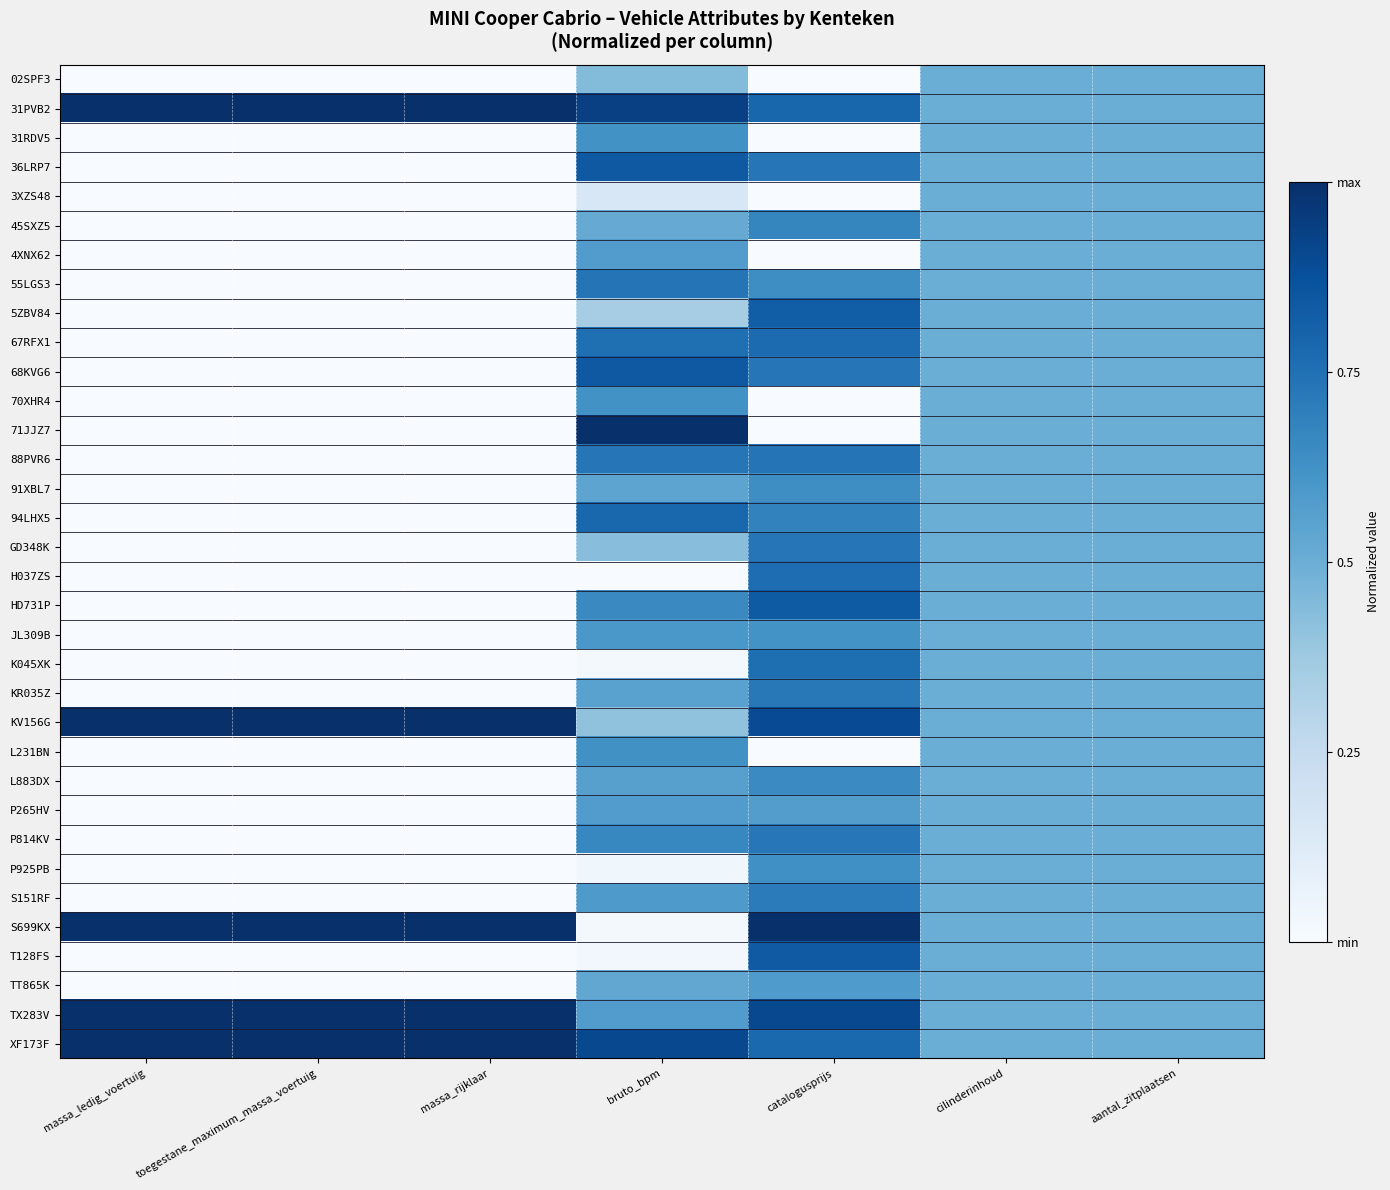

Reading left to right, extract all data points from this chart.

02SPF3: massa_ledig_voertuig=0.0	toegestane_maximum_massa_voertuig=0.0	massa_rijklaar=0.0	bruto_bpm=0.4	catalogusprijs=0.0	cilinderinhoud=0.5	aantal_zitplaatsen=0.5
31PVB2: massa_ledig_voertuig=1.0	toegestane_maximum_massa_voertuig=1.0	massa_rijklaar=1.0	bruto_bpm=0.9	catalogusprijs=0.8	cilinderinhoud=0.5	aantal_zitplaatsen=0.5
31RDV5: massa_ledig_voertuig=0.0	toegestane_maximum_massa_voertuig=0.0	massa_rijklaar=0.0	bruto_bpm=0.6	catalogusprijs=0.0	cilinderinhoud=0.5	aantal_zitplaatsen=0.5
36LRP7: massa_ledig_voertuig=0.0	toegestane_maximum_massa_voertuig=0.0	massa_rijklaar=0.0	bruto_bpm=0.8	catalogusprijs=0.7	cilinderinhoud=0.5	aantal_zitplaatsen=0.5
3XZS48: massa_ledig_voertuig=0.0	toegestane_maximum_massa_voertuig=0.0	massa_rijklaar=0.0	bruto_bpm=0.2	catalogusprijs=0.0	cilinderinhoud=0.5	aantal_zitplaatsen=0.5
45SXZ5: massa_ledig_voertuig=0.0	toegestane_maximum_massa_voertuig=0.0	massa_rijklaar=0.0	bruto_bpm=0.5	catalogusprijs=0.7	cilinderinhoud=0.5	aantal_zitplaatsen=0.5
4XNX62: massa_ledig_voertuig=0.0	toegestane_maximum_massa_voertuig=0.0	massa_rijklaar=0.0	bruto_bpm=0.6	catalogusprijs=0.0	cilinderinhoud=0.5	aantal_zitplaatsen=0.5
55LGS3: massa_ledig_voertuig=0.0	toegestane_maximum_massa_voertuig=0.0	massa_rijklaar=0.0	bruto_bpm=0.7	catalogusprijs=0.6	cilinderinhoud=0.5	aantal_zitplaatsen=0.5
5ZBV84: massa_ledig_voertuig=0.0	toegestane_maximum_massa_voertuig=0.0	massa_rijklaar=0.0	bruto_bpm=0.4	catalogusprijs=0.8	cilinderinhoud=0.5	aantal_zitplaatsen=0.5
67RFX1: massa_ledig_voertuig=0.0	toegestane_maximum_massa_voertuig=0.0	massa_rijklaar=0.0	bruto_bpm=0.8	catalogusprijs=0.8	cilinderinhoud=0.5	aantal_zitplaatsen=0.5
68KVG6: massa_ledig_voertuig=0.0	toegestane_maximum_massa_voertuig=0.0	massa_rijklaar=0.0	bruto_bpm=0.8	catalogusprijs=0.7	cilinderinhoud=0.5	aantal_zitplaatsen=0.5
70XHR4: massa_ledig_voertuig=0.0	toegestane_maximum_massa_voertuig=0.0	massa_rijklaar=0.0	bruto_bpm=0.6	catalogusprijs=0.0	cilinderinhoud=0.5	aantal_zitplaatsen=0.5
71JJZ7: massa_ledig_voertuig=0.0	toegestane_maximum_massa_voertuig=0.0	massa_rijklaar=0.0	bruto_bpm=1.0	catalogusprijs=0.0	cilinderinhoud=0.5	aantal_zitplaatsen=0.5
88PVR6: massa_ledig_voertuig=0.0	toegestane_maximum_massa_voertuig=0.0	massa_rijklaar=0.0	bruto_bpm=0.7	catalogusprijs=0.7	cilinderinhoud=0.5	aantal_zitplaatsen=0.5
91XBL7: massa_ledig_voertuig=0.0	toegestane_maximum_massa_voertuig=0.0	massa_rijklaar=0.0	bruto_bpm=0.5	catalogusprijs=0.6	cilinderinhoud=0.5	aantal_zitplaatsen=0.5
94LHX5: massa_ledig_voertuig=0.0	toegestane_maximum_massa_voertuig=0.0	massa_rijklaar=0.0	bruto_bpm=0.8	catalogusprijs=0.7	cilinderinhoud=0.5	aantal_zitplaatsen=0.5
GD348K: massa_ledig_voertuig=0.0	toegestane_maximum_massa_voertuig=0.0	massa_rijklaar=0.0	bruto_bpm=0.4	catalogusprijs=0.7	cilinderinhoud=0.5	aantal_zitplaatsen=0.5
H037ZS: massa_ledig_voertuig=0.0	toegestane_maximum_massa_voertuig=0.0	massa_rijklaar=0.0	bruto_bpm=0.0	catalogusprijs=0.8	cilinderinhoud=0.5	aantal_zitplaatsen=0.5
HD731P: massa_ledig_voertuig=0.0	toegestane_maximum_massa_voertuig=0.0	massa_rijklaar=0.0	bruto_bpm=0.7	catalogusprijs=0.8	cilinderinhoud=0.5	aantal_zitplaatsen=0.5
JL309B: massa_ledig_voertuig=0.0	toegestane_maximum_massa_voertuig=0.0	massa_rijklaar=0.0	bruto_bpm=0.6	catalogusprijs=0.6	cilinderinhoud=0.5	aantal_zitplaatsen=0.5
K045XK: massa_ledig_voertuig=0.0	toegestane_maximum_massa_voertuig=0.0	massa_rijklaar=0.0	bruto_bpm=0.0	catalogusprijs=0.8	cilinderinhoud=0.5	aantal_zitplaatsen=0.5
KR035Z: massa_ledig_voertuig=0.0	toegestane_maximum_massa_voertuig=0.0	massa_rijklaar=0.0	bruto_bpm=0.6	catalogusprijs=0.7	cilinderinhoud=0.5	aantal_zitplaatsen=0.5
KV156G: massa_ledig_voertuig=1.0	toegestane_maximum_massa_voertuig=1.0	massa_rijklaar=1.0	bruto_bpm=0.4	catalogusprijs=0.9	cilinderinhoud=0.5	aantal_zitplaatsen=0.5
L231BN: massa_ledig_voertuig=0.0	toegestane_maximum_massa_voertuig=0.0	massa_rijklaar=0.0	bruto_bpm=0.6	catalogusprijs=0.0	cilinderinhoud=0.5	aantal_zitplaatsen=0.5
L883DX: massa_ledig_voertuig=0.0	toegestane_maximum_massa_voertuig=0.0	massa_rijklaar=0.0	bruto_bpm=0.6	catalogusprijs=0.7	cilinderinhoud=0.5	aantal_zitplaatsen=0.5
P265HV: massa_ledig_voertuig=0.0	toegestane_maximum_massa_voertuig=0.0	massa_rijklaar=0.0	bruto_bpm=0.6	catalogusprijs=0.6	cilinderinhoud=0.5	aantal_zitplaatsen=0.5
P814KV: massa_ledig_voertuig=0.0	toegestane_maximum_massa_voertuig=0.0	massa_rijklaar=0.0	bruto_bpm=0.7	catalogusprijs=0.7	cilinderinhoud=0.5	aantal_zitplaatsen=0.5
P925PB: massa_ledig_voertuig=0.0	toegestane_maximum_massa_voertuig=0.0	massa_rijklaar=0.0	bruto_bpm=0.0	catalogusprijs=0.6	cilinderinhoud=0.5	aantal_zitplaatsen=0.5
S151RF: massa_ledig_voertuig=0.0	toegestane_maximum_massa_voertuig=0.0	massa_rijklaar=0.0	bruto_bpm=0.6	catalogusprijs=0.7	cilinderinhoud=0.5	aantal_zitplaatsen=0.5
S699KX: massa_ledig_voertuig=1.0	toegestane_maximum_massa_voertuig=1.0	massa_rijklaar=1.0	bruto_bpm=0.0	catalogusprijs=1.0	cilinderinhoud=0.5	aantal_zitplaatsen=0.5
T128FS: massa_ledig_voertuig=0.0	toegestane_maximum_massa_voertuig=0.0	massa_rijklaar=0.0	bruto_bpm=0.0	catalogusprijs=0.8	cilinderinhoud=0.5	aantal_zitplaatsen=0.5
TT865K: massa_ledig_voertuig=0.0	toegestane_maximum_massa_voertuig=0.0	massa_rijklaar=0.0	bruto_bpm=0.5	catalogusprijs=0.6	cilinderinhoud=0.5	aantal_zitplaatsen=0.5
TX283V: massa_ledig_voertuig=1.0	toegestane_maximum_massa_voertuig=1.0	massa_rijklaar=1.0	bruto_bpm=0.6	catalogusprijs=0.9	cilinderinhoud=0.5	aantal_zitplaatsen=0.5
XF173F: massa_ledig_voertuig=1.0	toegestane_maximum_massa_voertuig=1.0	massa_rijklaar=1.0	bruto_bpm=0.9	catalogusprijs=0.8	cilinderinhoud=0.5	aantal_zitplaatsen=0.5